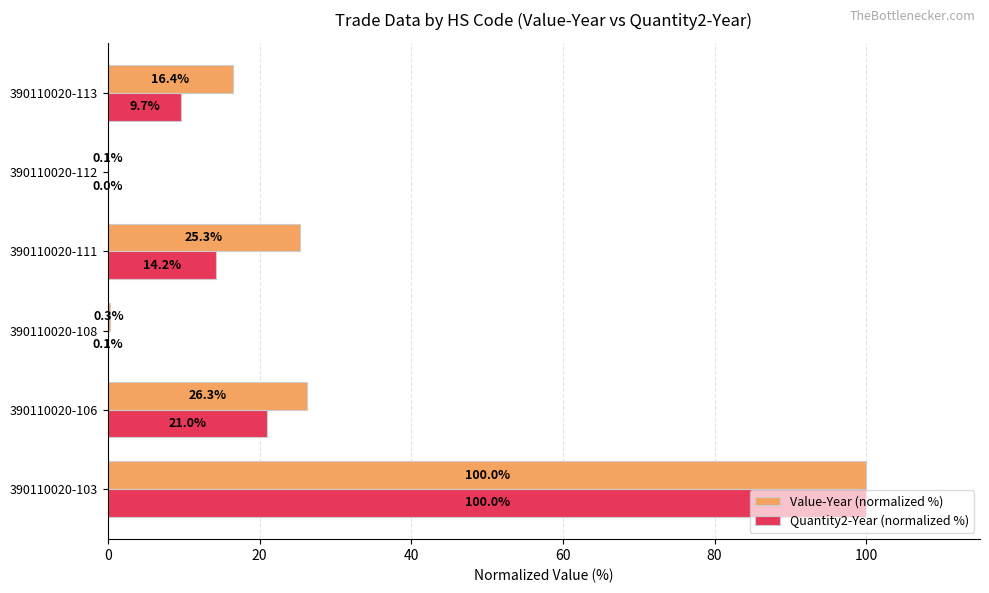

Which series has the largest total across all categories?

Value-Year (normalized %)